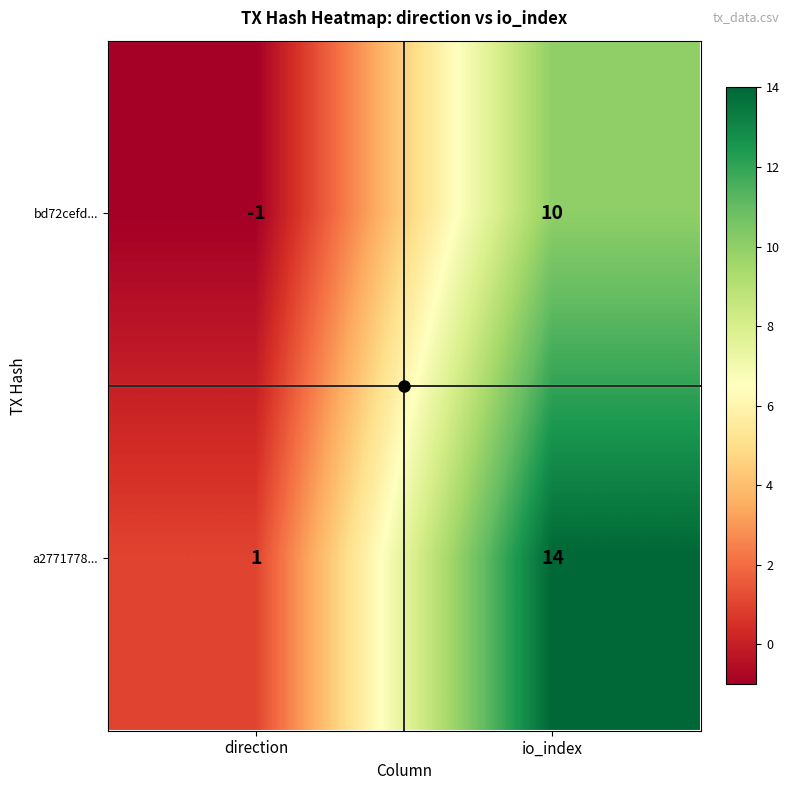

Between direction and io_index, which series saw the biggest shift?

a2771778...